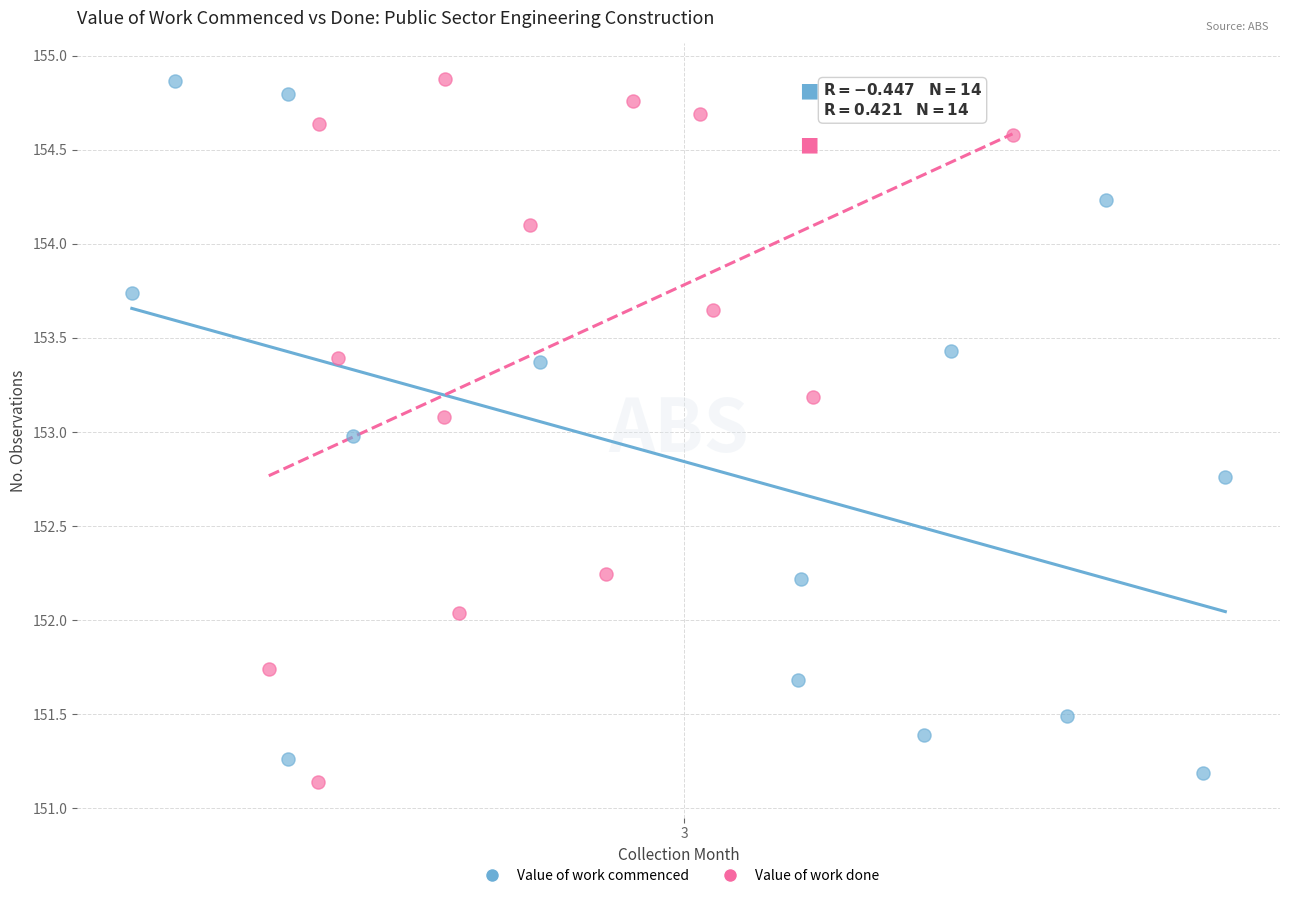

Which series contains the lowest Y value?

Value of work done